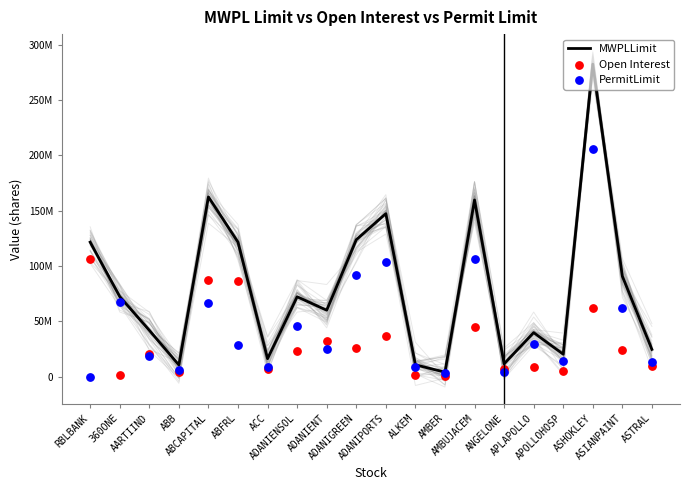

Which series contains the highest Y value?

MWPLLimit